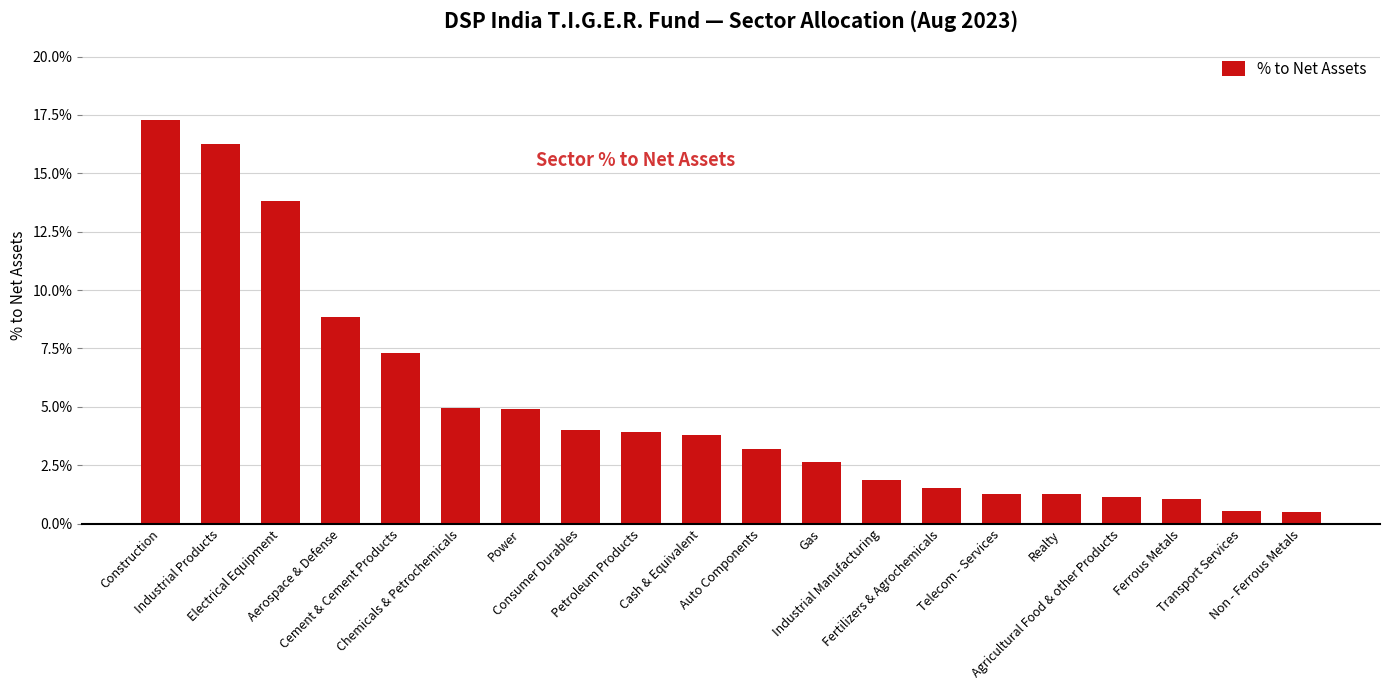

Is it true that the value at Non - Ferrous Metals is 0.5?

True